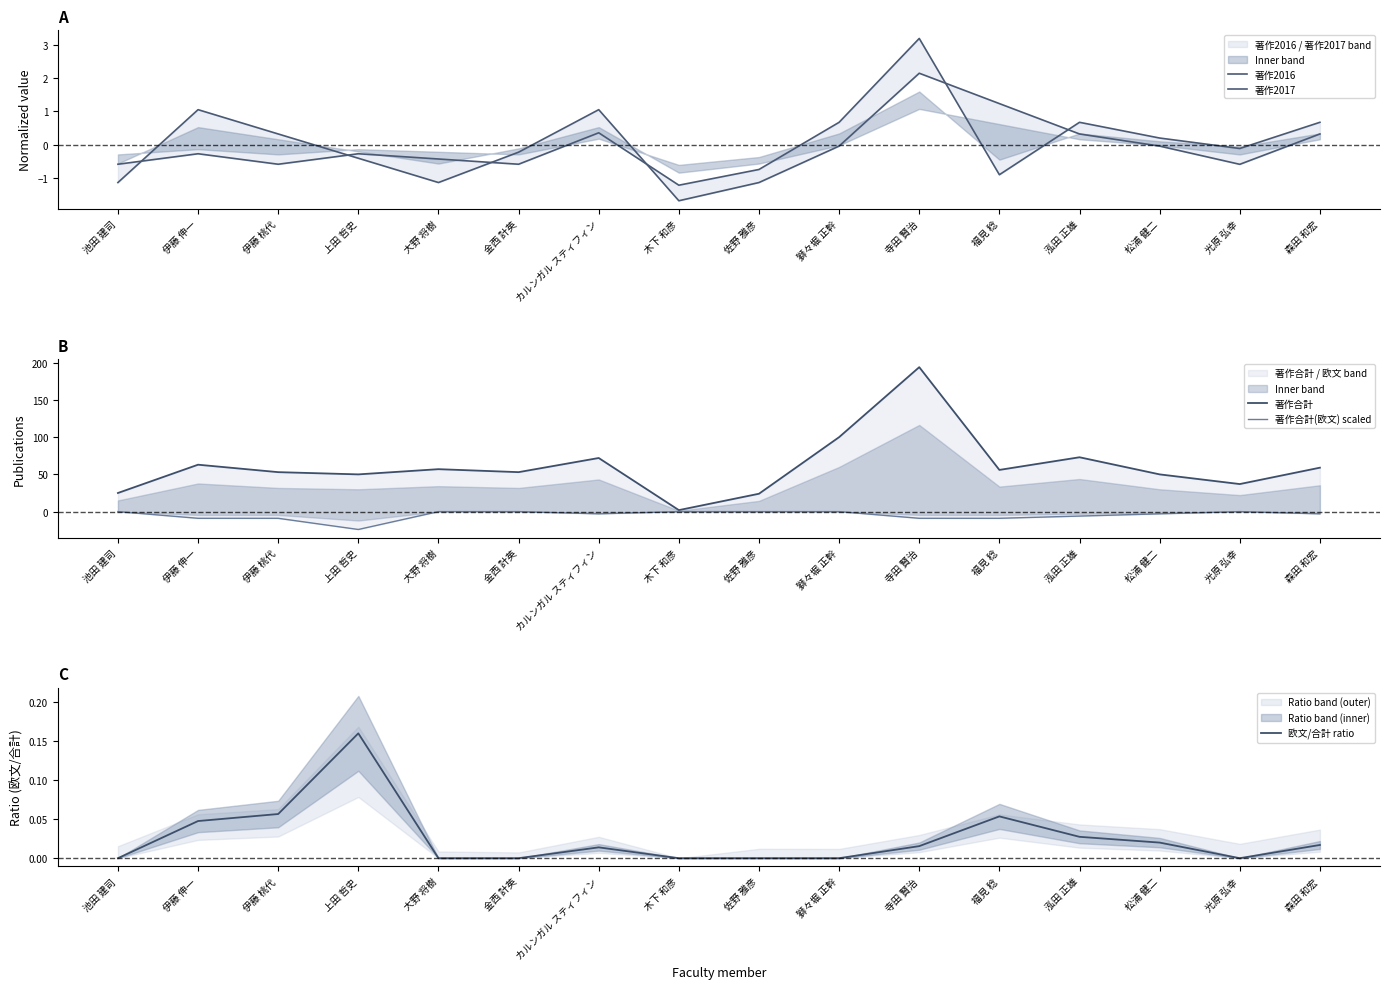

What is the value of the 著作2016 point at the 13th from the left?

0.7